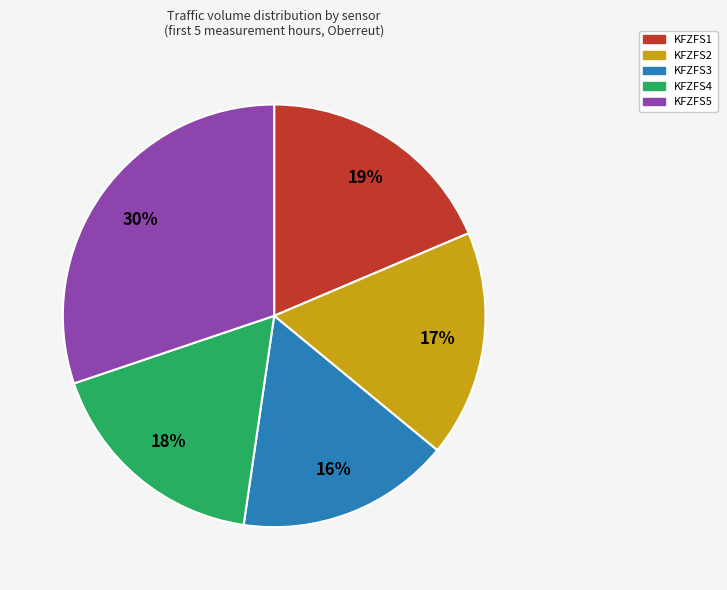

Does any single category account for the majority?

No